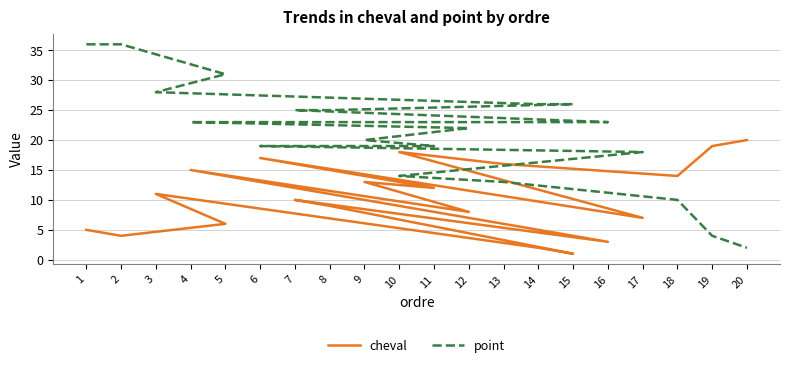

Between 18 and 1, which is larger?

18